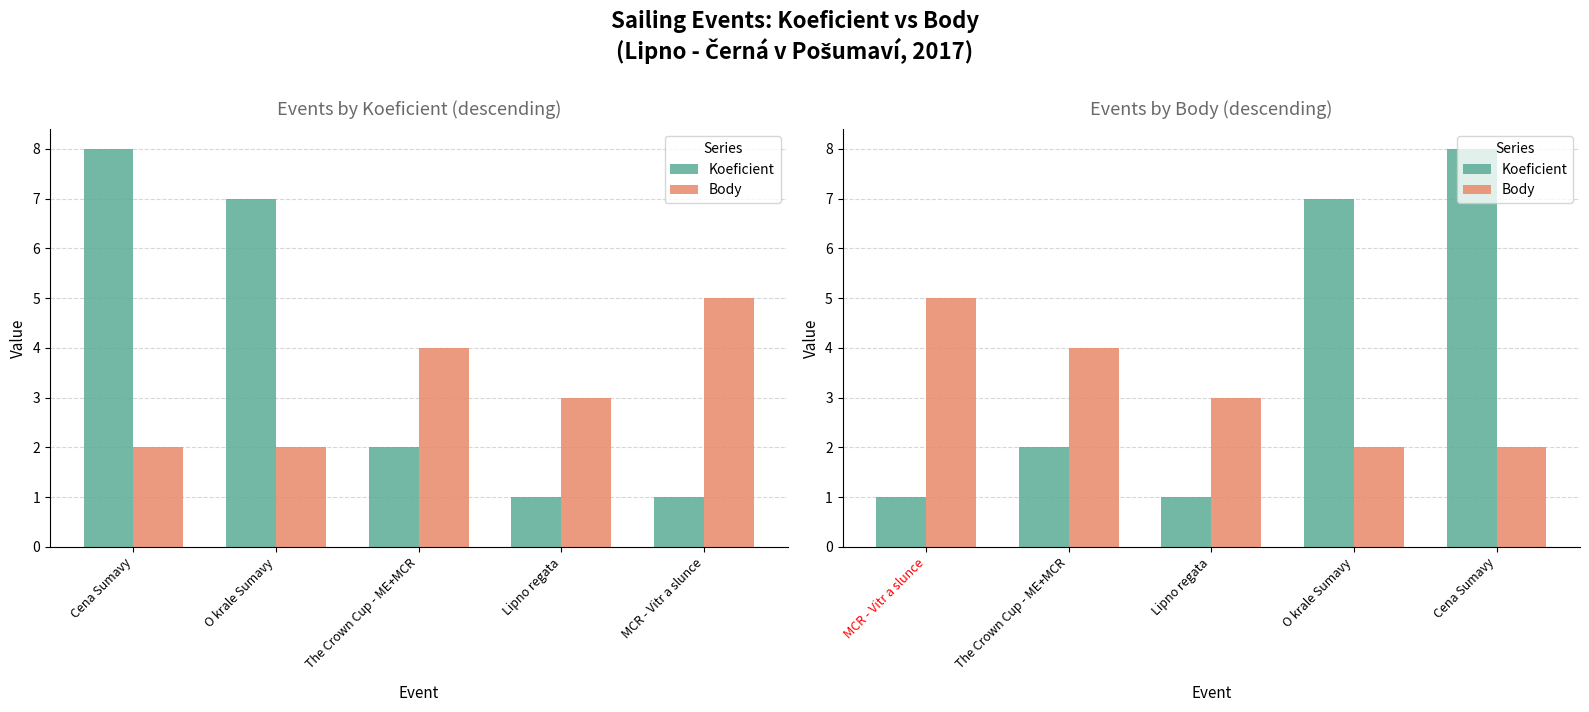

List the series in order of their overall mean, lowest first.

Body, Koeficient